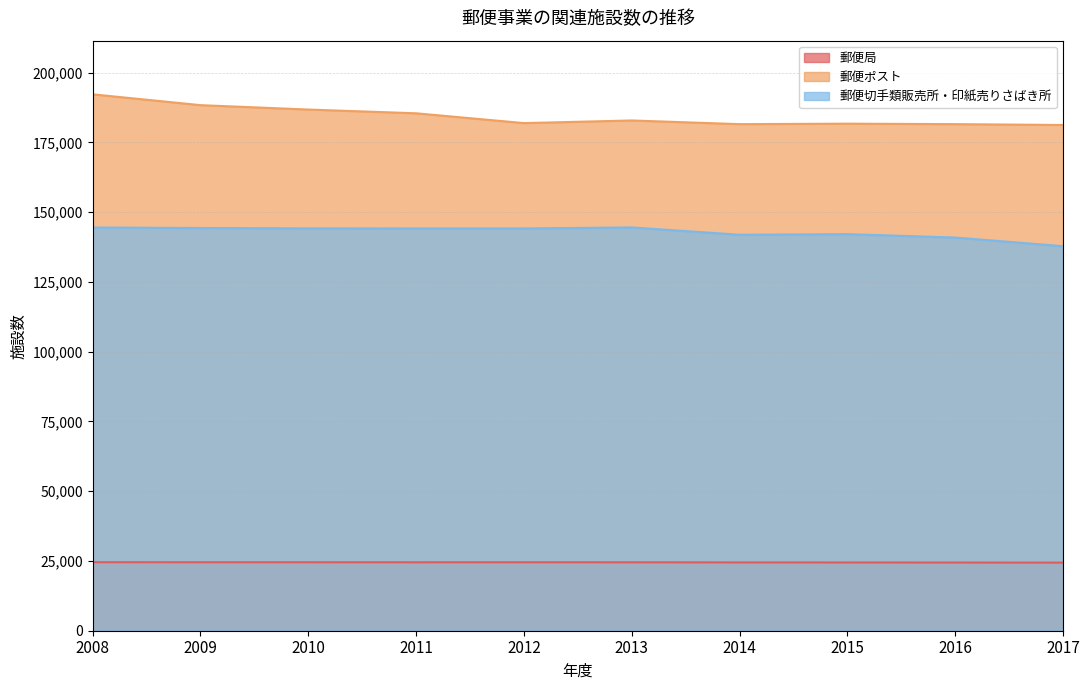

At how many categories does at least one series exceed 174687?

10